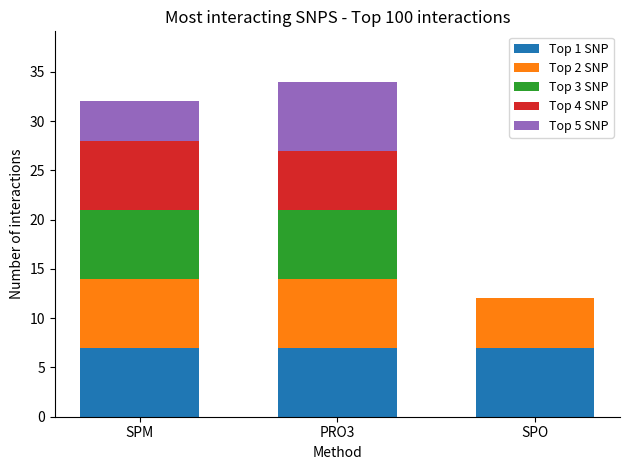

What is the total value across all series at PRO3?

34